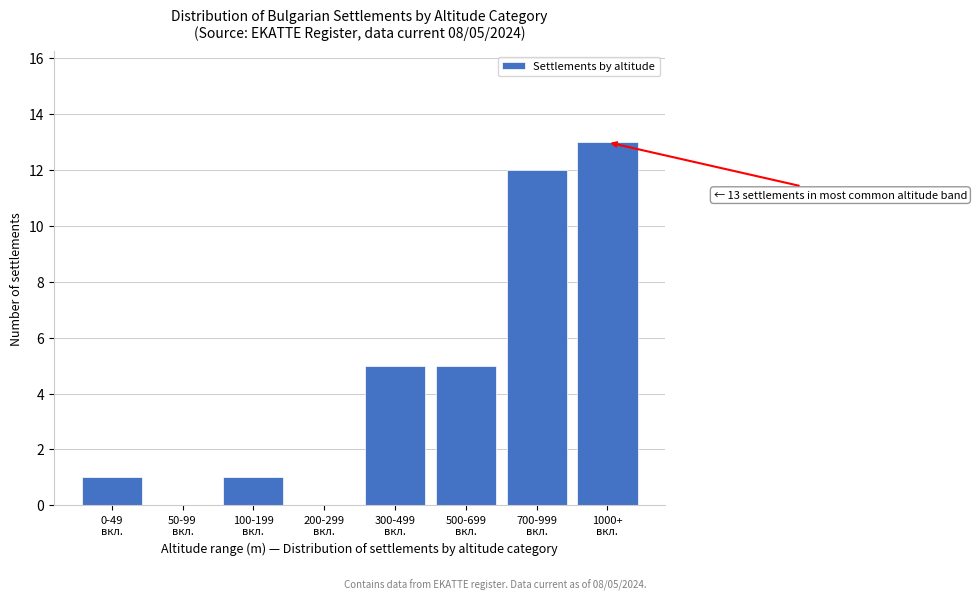

What is the sum of all values?

37